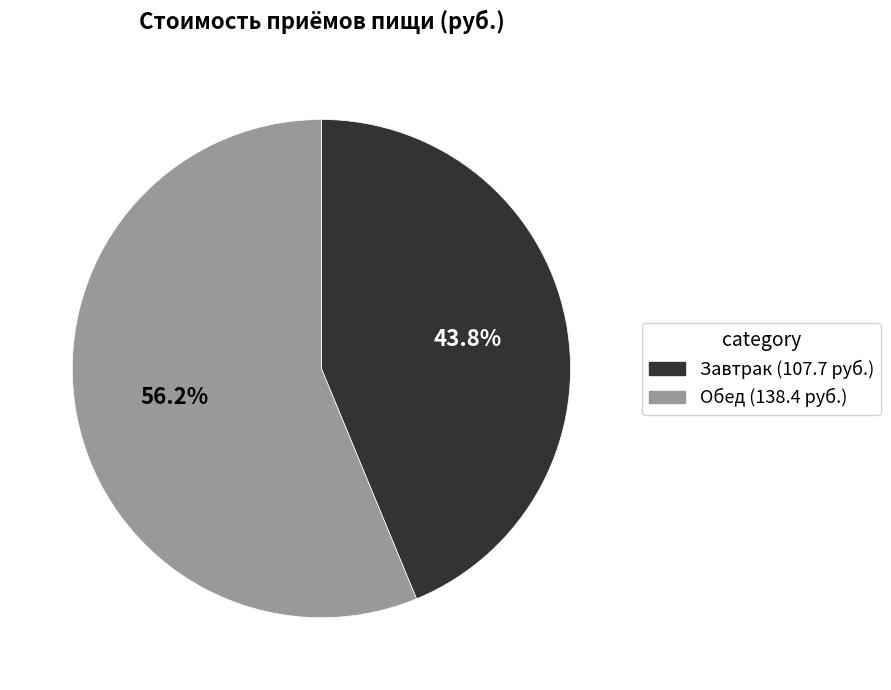

What percentage is NOT represented by Завтрак?

56.2%